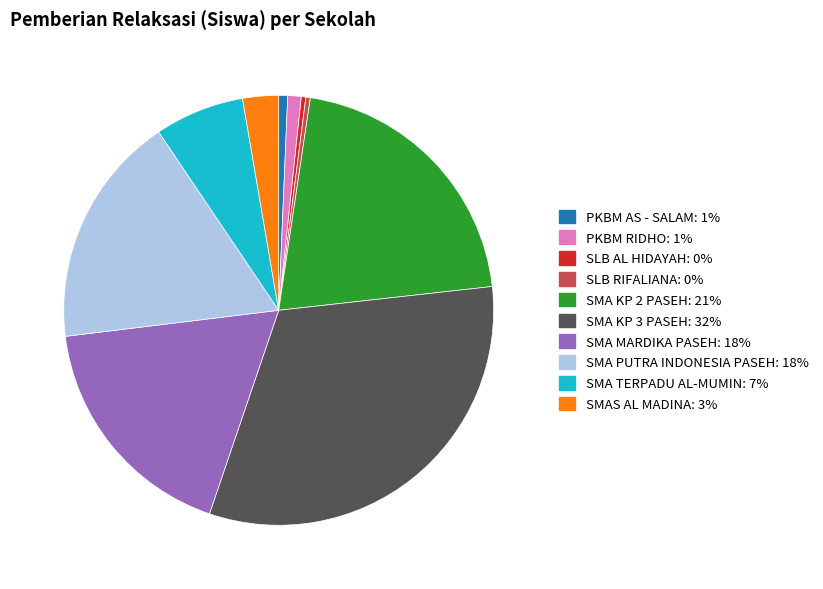

Is there a majority slice in this chart?

No